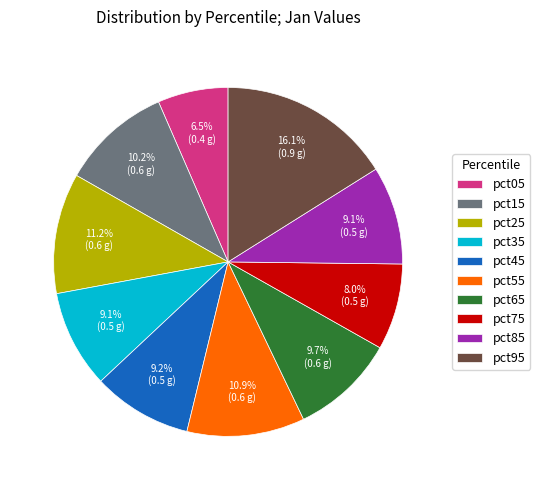

How many segments does this pie chart have?

10